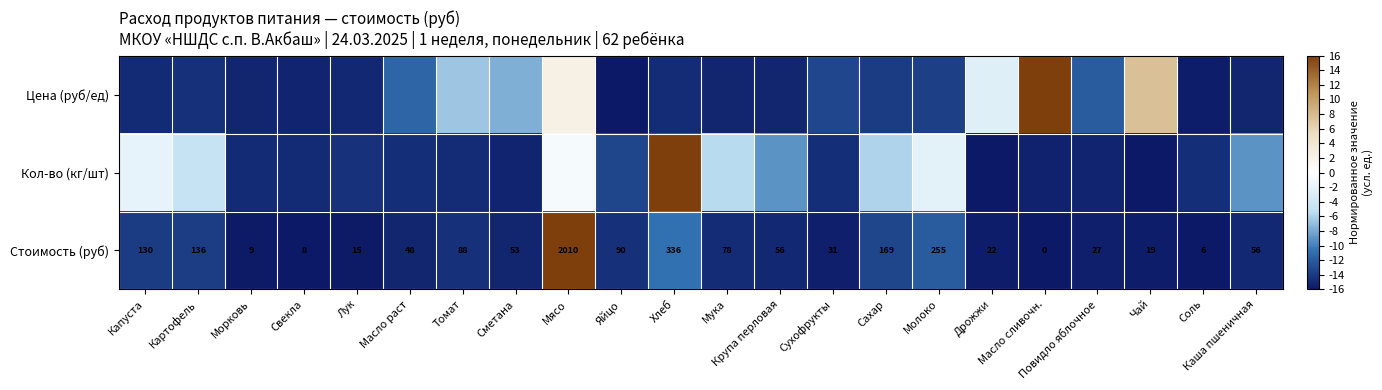

The Кол-во (кг/шт) series shows -15.3 at Повидло яблочное. True or false?

True